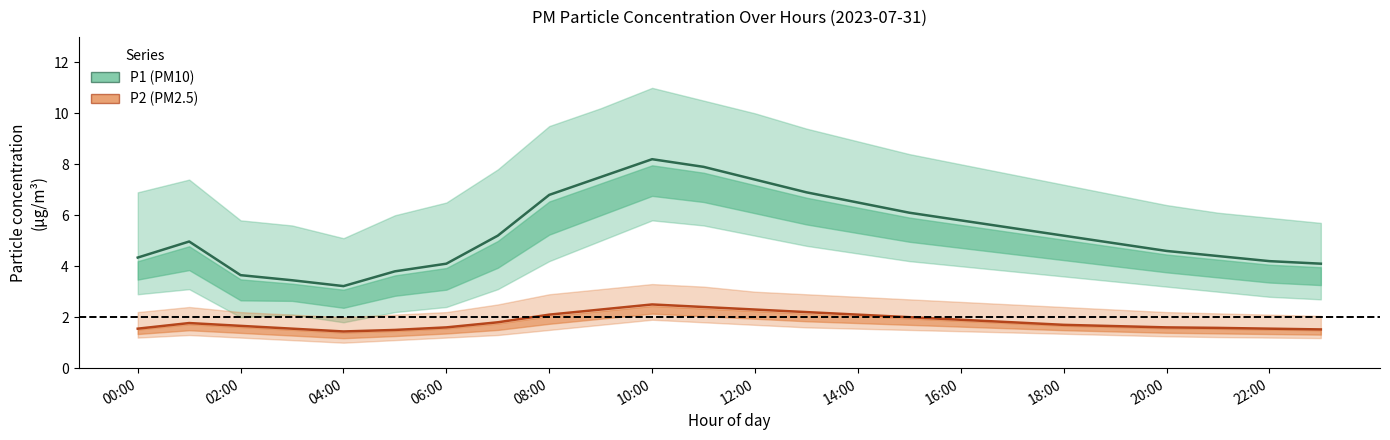

Reading right to left, list all the values displayed in this chart.

P1 (PM10): 4.1	4.2	4.4	4.6	4.9	5.2	5.5	5.8	6.1	6.5	6.9	7.4	7.9	8.2	7.5	6.8	5.2	4.1	3.8	3.2	3.5	3.6	5.0	4.3
P2 (PM2.5): 1.5	1.6	1.6	1.6	1.6	1.7	1.8	1.9	2.0	2.1	2.2	2.3	2.4	2.5	2.3	2.1	1.8	1.6	1.5	1.4	1.6	1.7	1.8	1.6